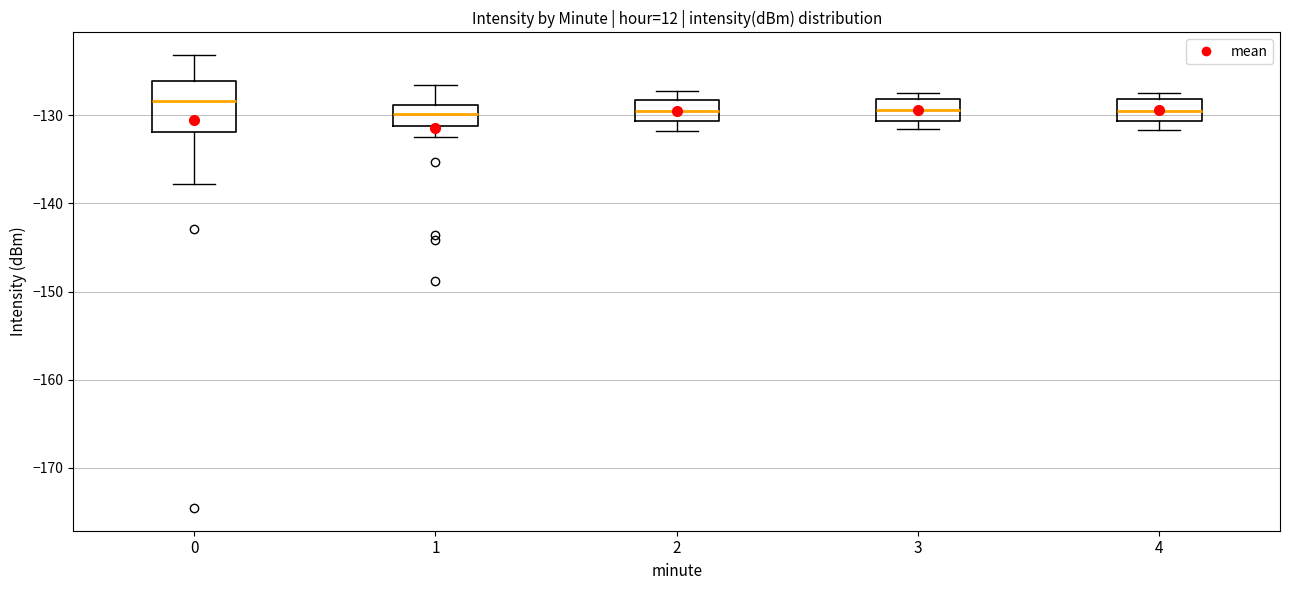

Where does the lower whisker of the box at x = 0 end on the y-axis? The values are not printed on the chart, so give them approximately, as read against the axis.

-138